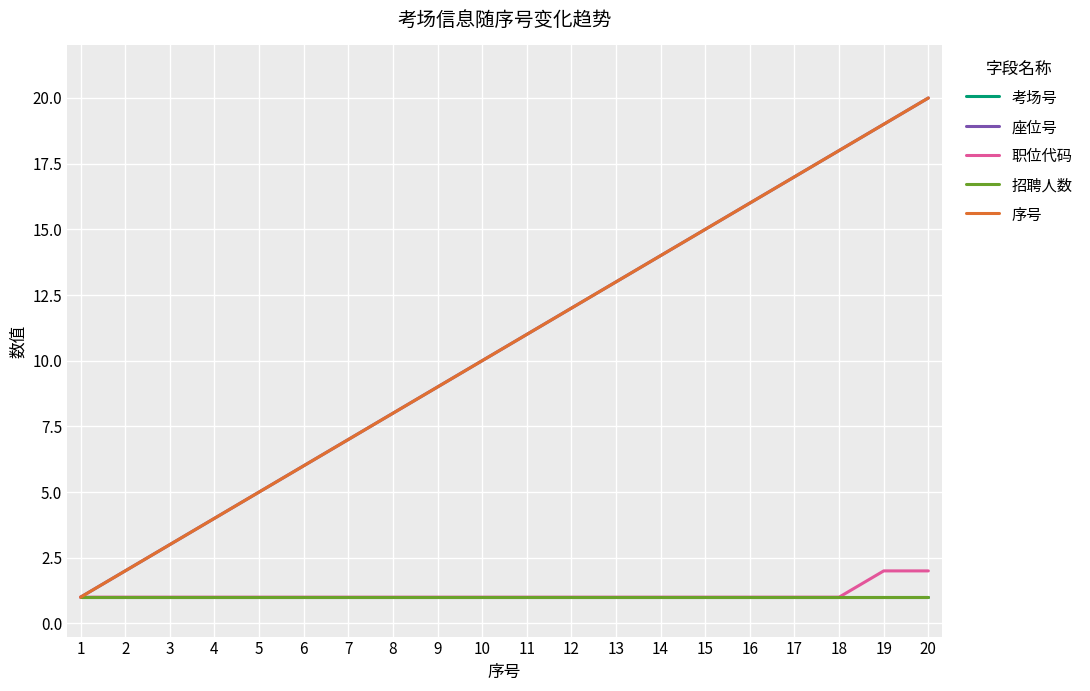

Between 9 and 17, which is larger?

9